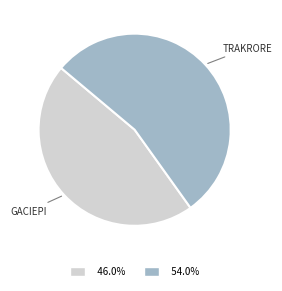

Is there any slice that represents more than half of the pie?

Yes